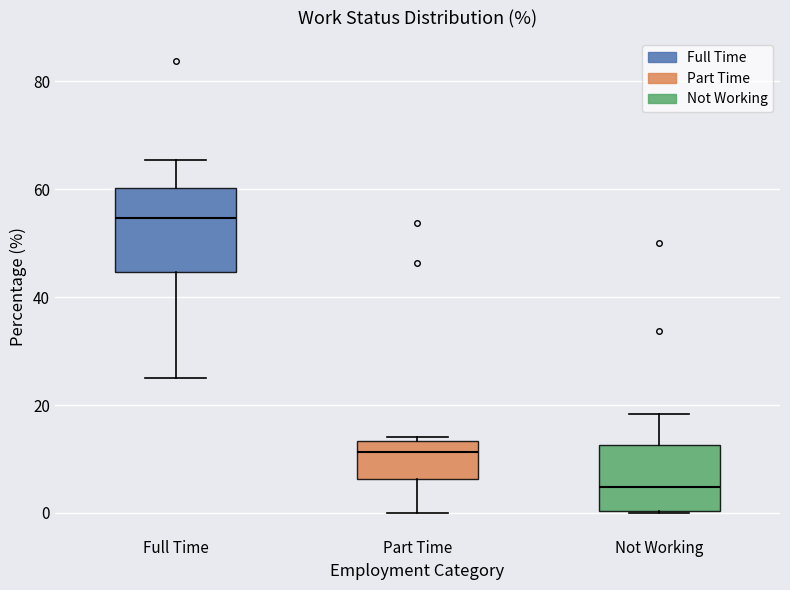

Reading left to right, read every box against the y-axis: the position of its median line, the range the box covers, and the ends of its whiskers. The values are not printed on the chart, so give them approximately, as read against the axis.

Full Time: median 54, box 44 to 60, whiskers 26 to 66
Part Time: median 12, box 6 to 14, whiskers 0 to 14 (just above the box's upper edge)
Not Working: median 4, box 0 to 12, whiskers 0 to 18